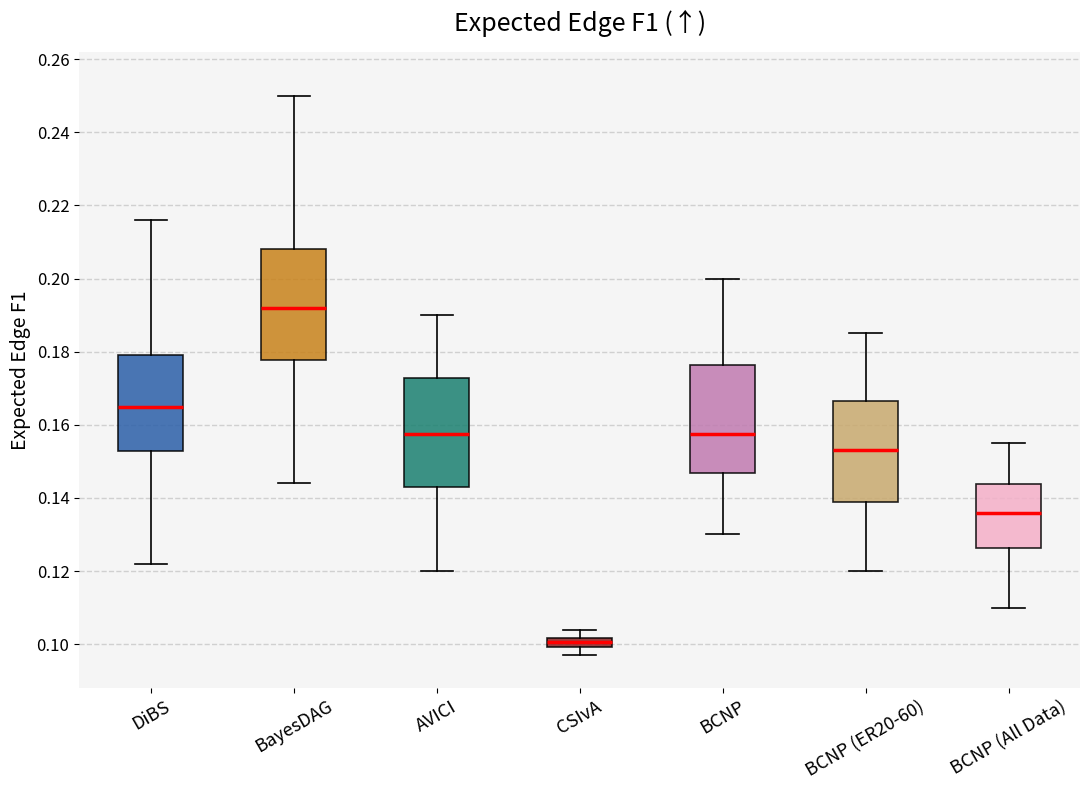

Where does the upper whisker of the box for DiBS end on the y-axis? The values are not printed on the chart, so give them approximately, as read against the axis.

0.216